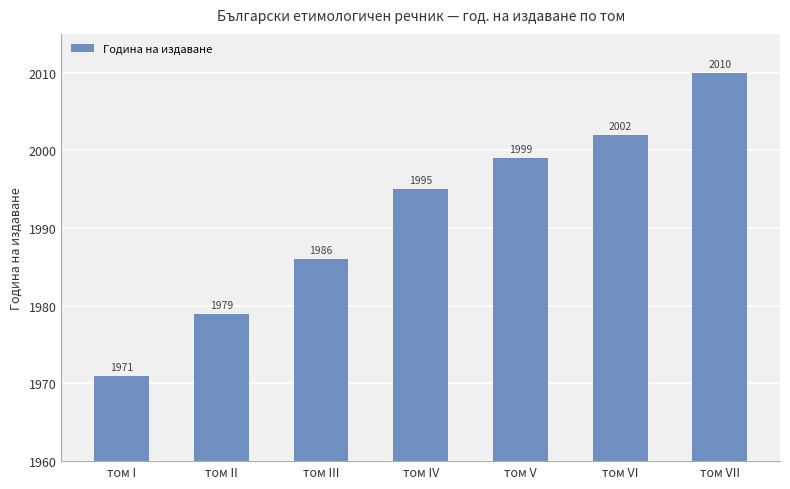

What is the smallest value displayed?

1971